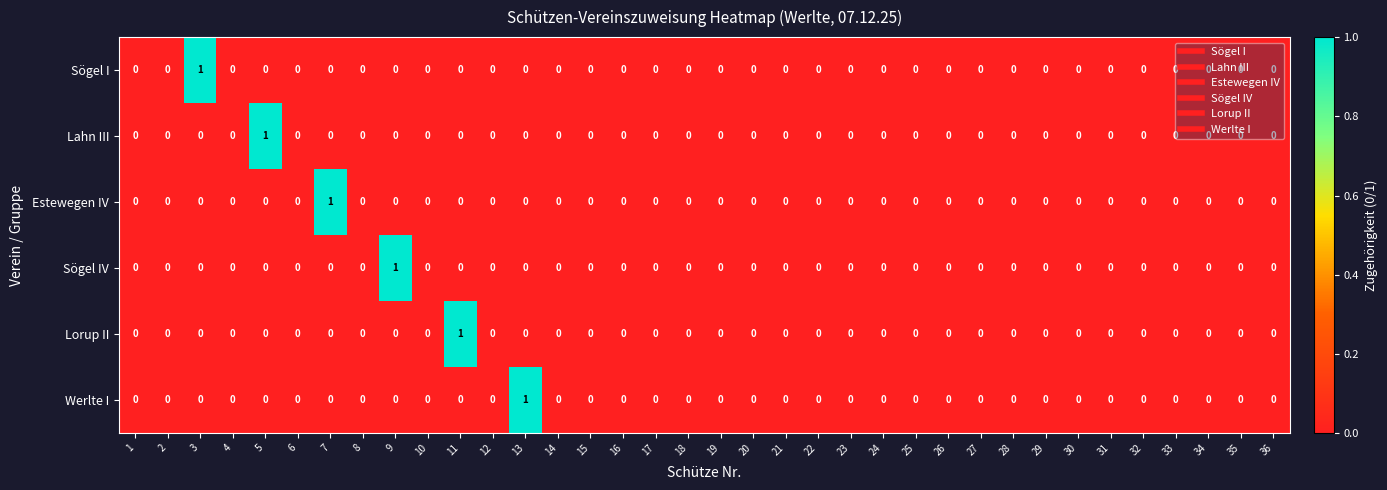

At which label does Lorup II reach its peak?

11